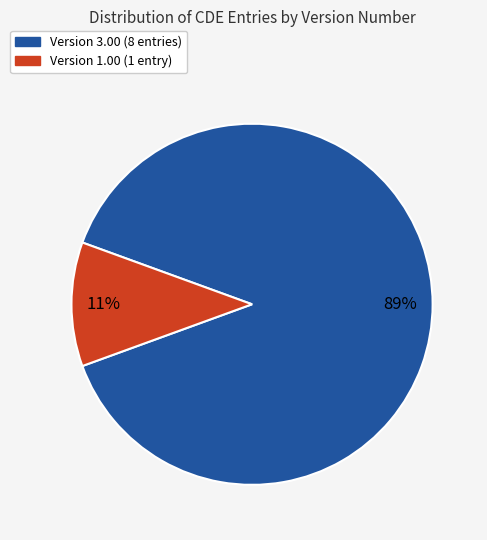

Count the number of slices in the pie.

2